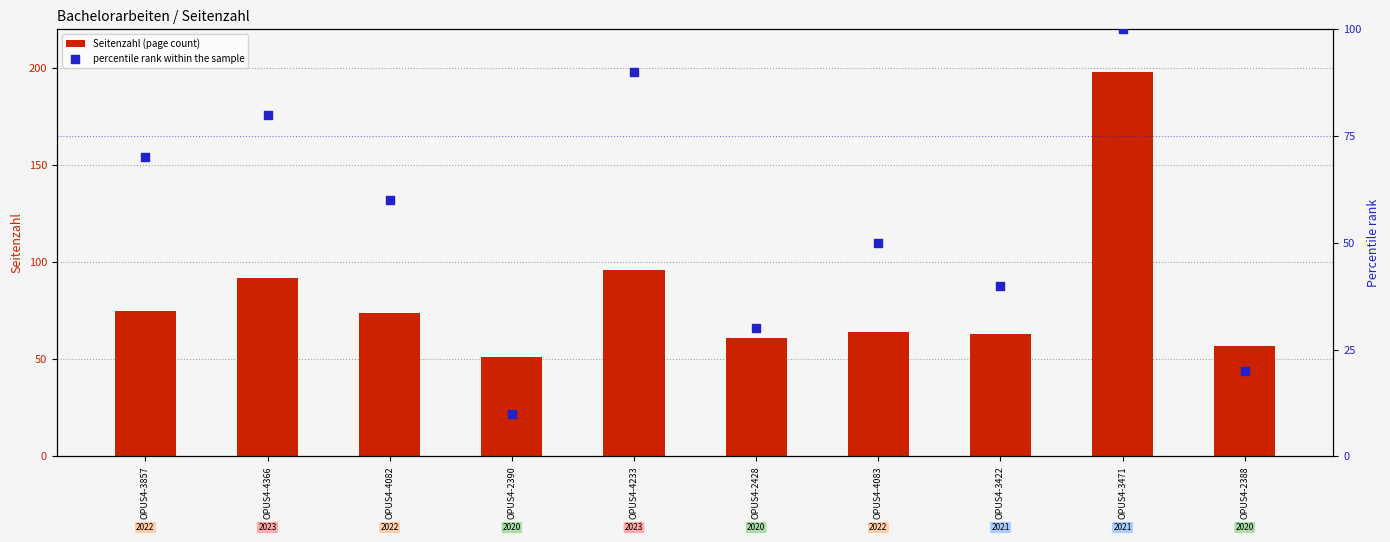

What is the total value across all series at OPUS4-4082?

134